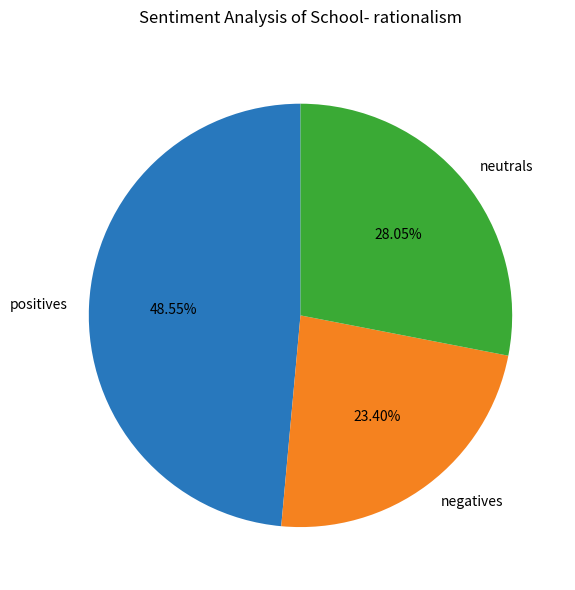

Approximately how many times larger is the value at negatives compared to neutrals?

0.8